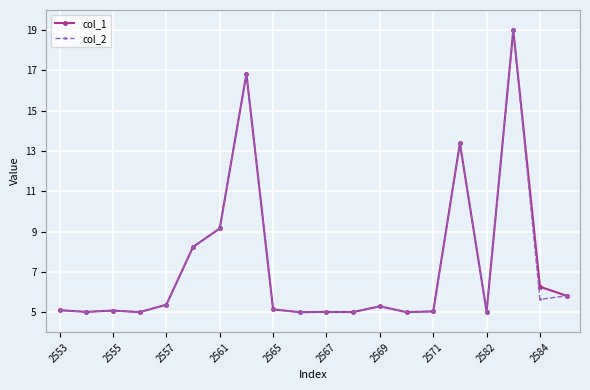

What is the maximum value shown in the chart?

19.0